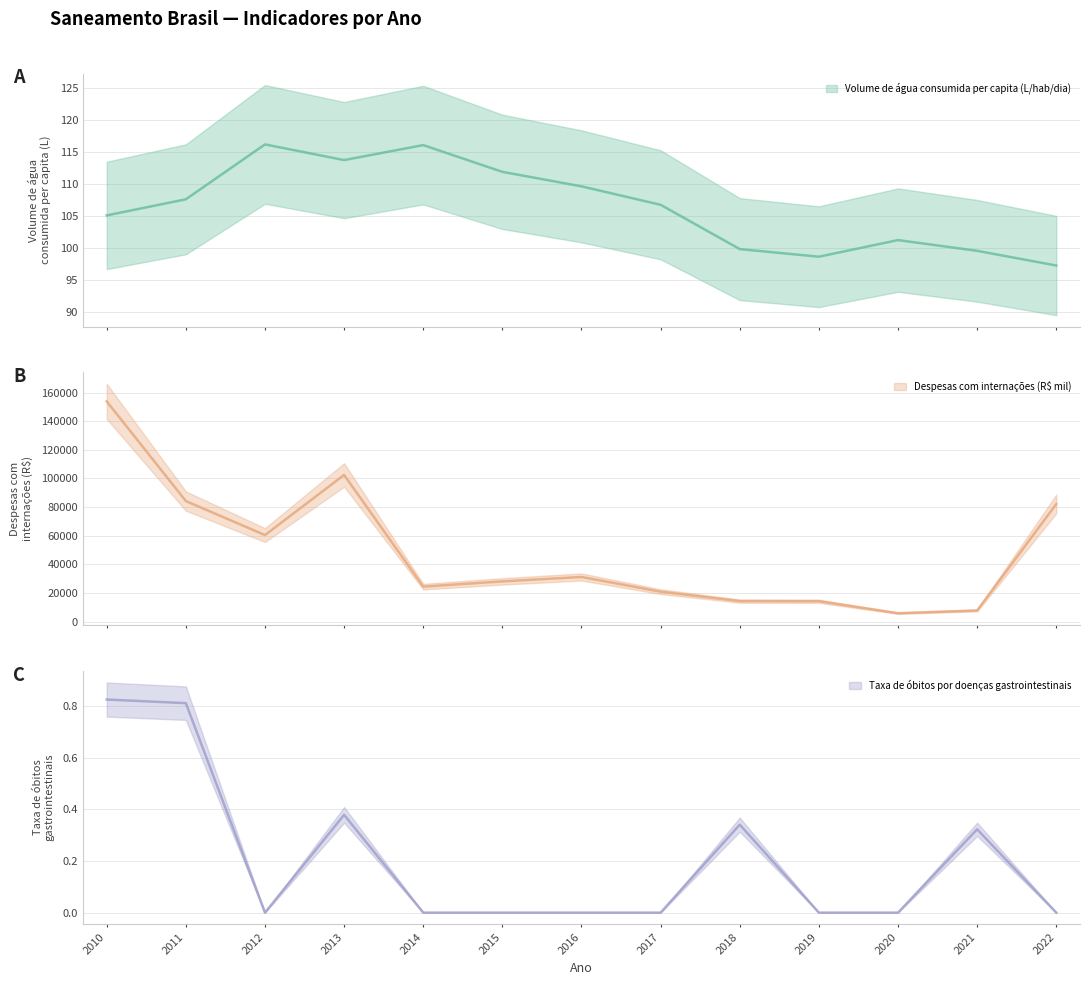

What is the difference between the second highest and minimum values in the Taxa de óbitos por doenças gastrointestinais (linha) series?

0.8